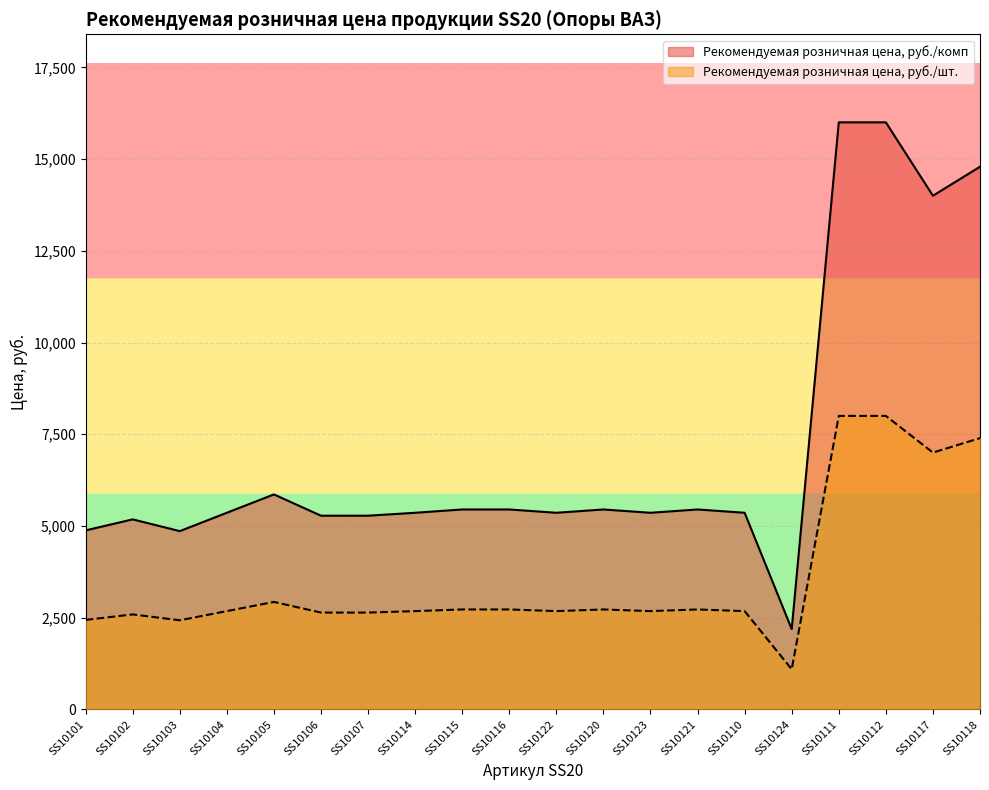

Which category has the lowest value across all series?

SS10124